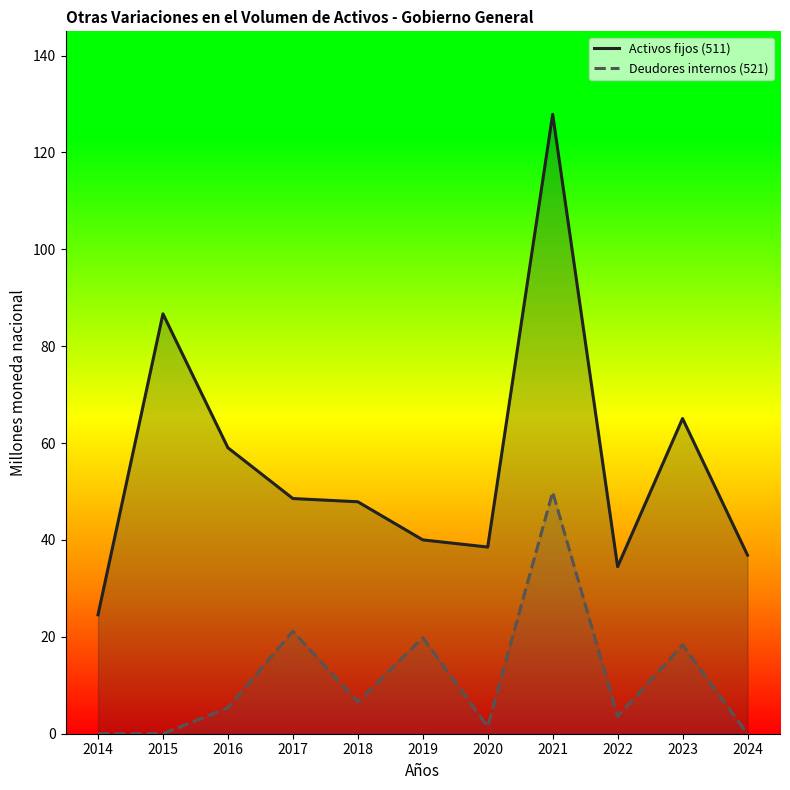

At which label is Deudores internos (521) closest to 24?

2017